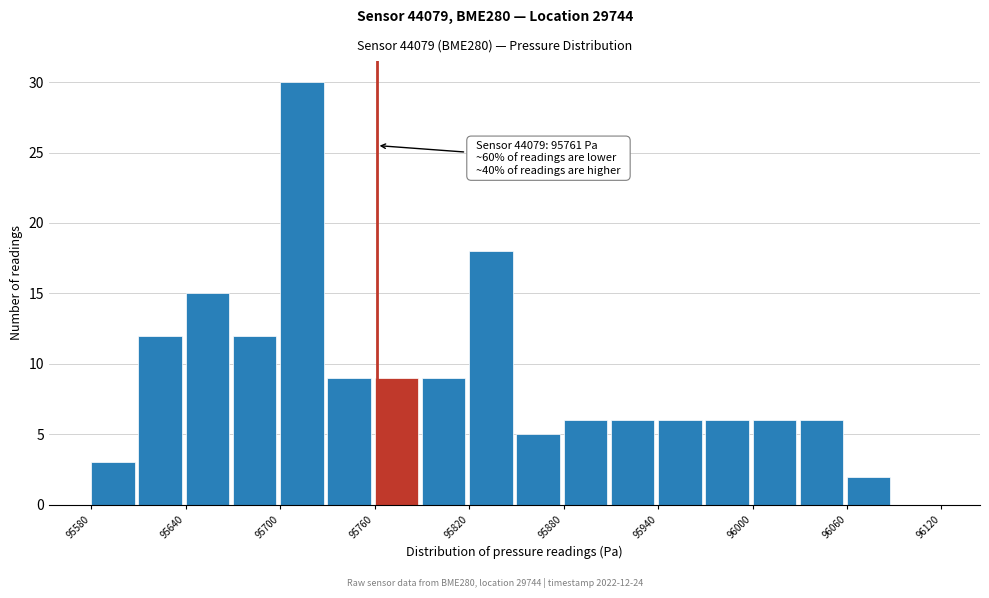

Around what value on the x-axis is the tallest bar? Give the approximate position of its centre, as read against the axis.

95710